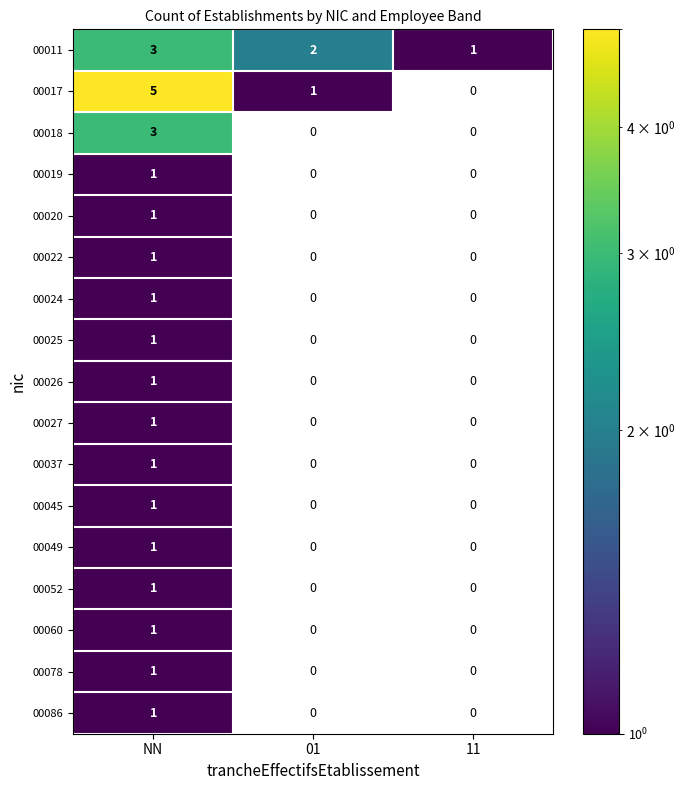

Count the number of categories in the chart.

3